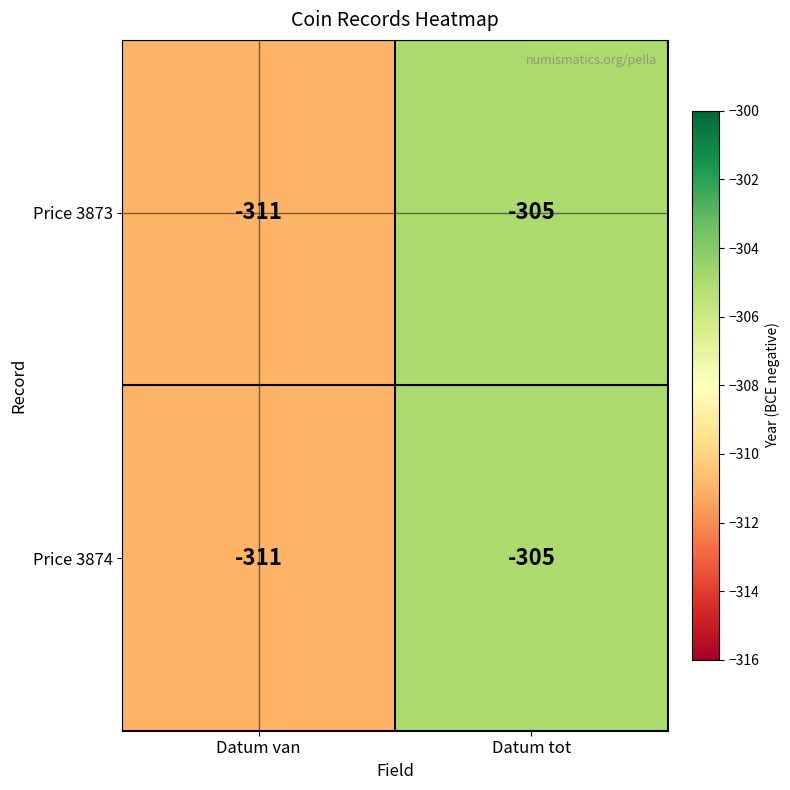

What is the total value across all series at Datum van?

-622